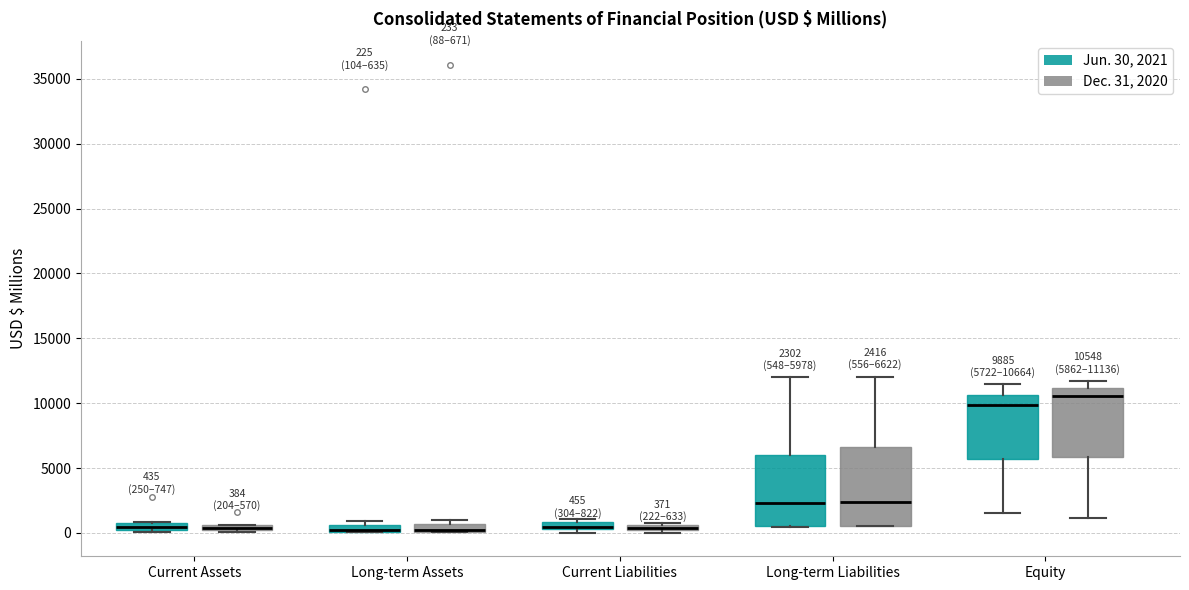

Which box is the tallest, from its lower edge to its upper edge?

Long-term Liabilities (Dec. 31, 2020)